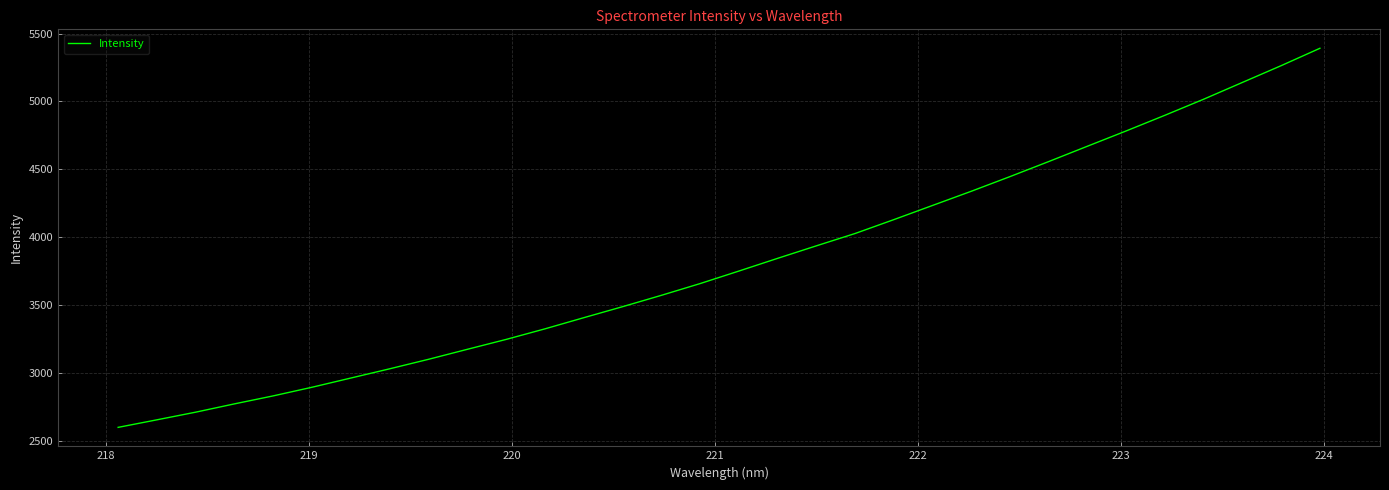

What is the greatest value displayed?

5391.4